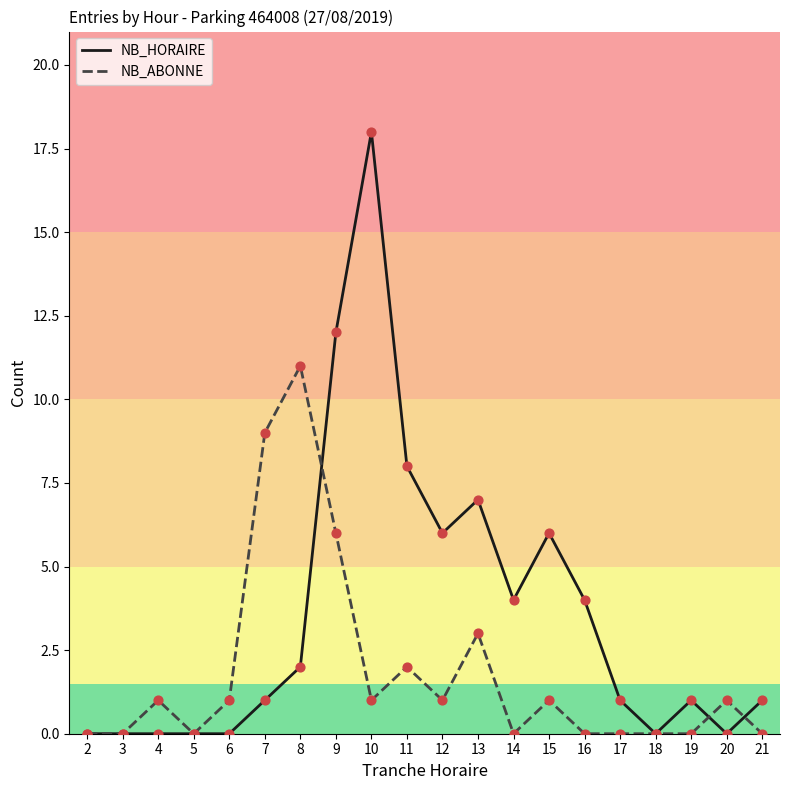

Which series changed the most between 5 and 16?

NB_HORAIRE